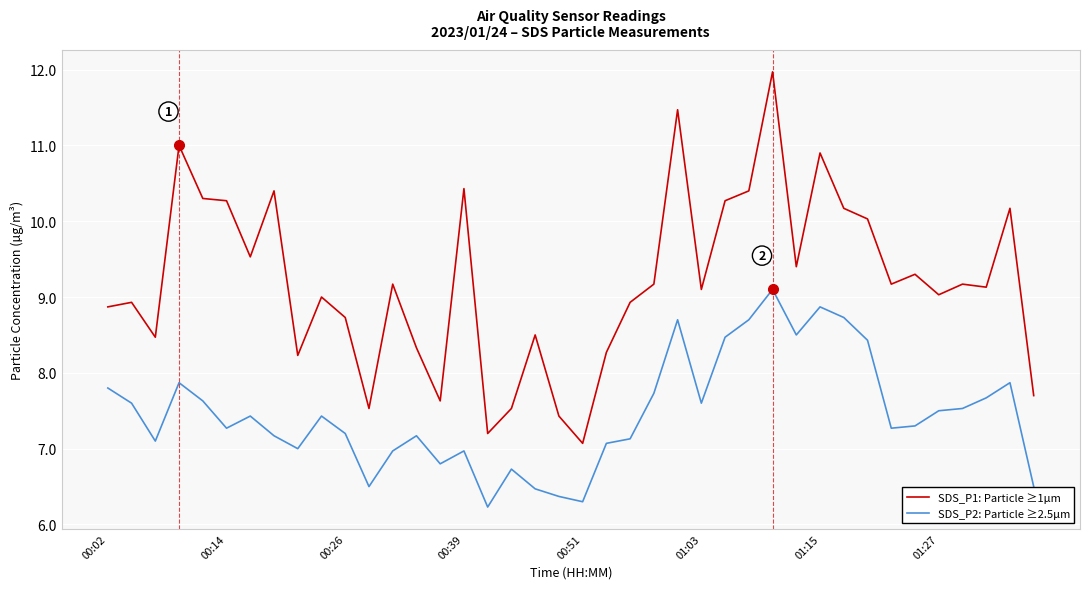

True or false: SDS_P1: Particle ≥1µm and SDS_P2: Particle ≥2.5µm cross at least once.

False